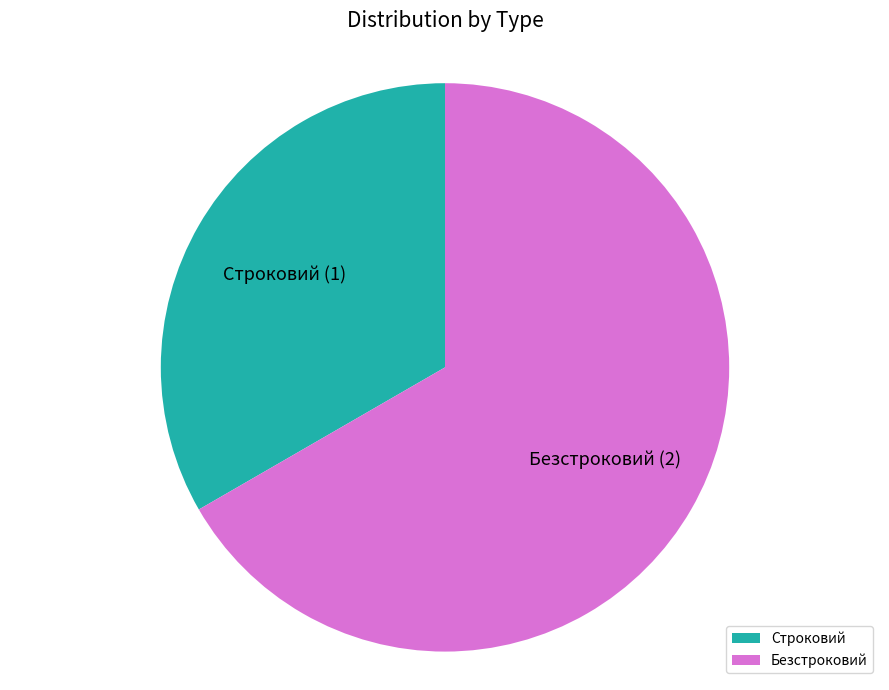

Which slice represents more than half of the pie?

Безстроковий